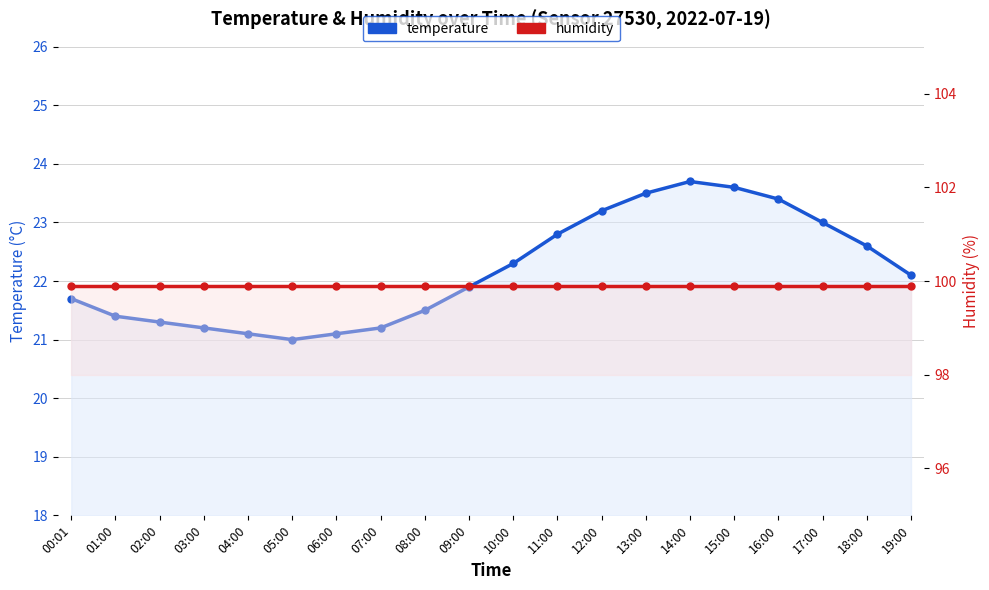

Which series has the largest total across all categories?

humidity